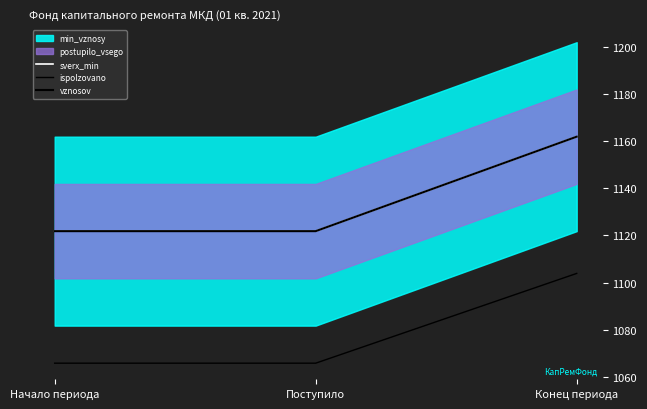

Rank the series at Конец периода from highest to lowest value.

sverx_min, vznosov, ispolzovano